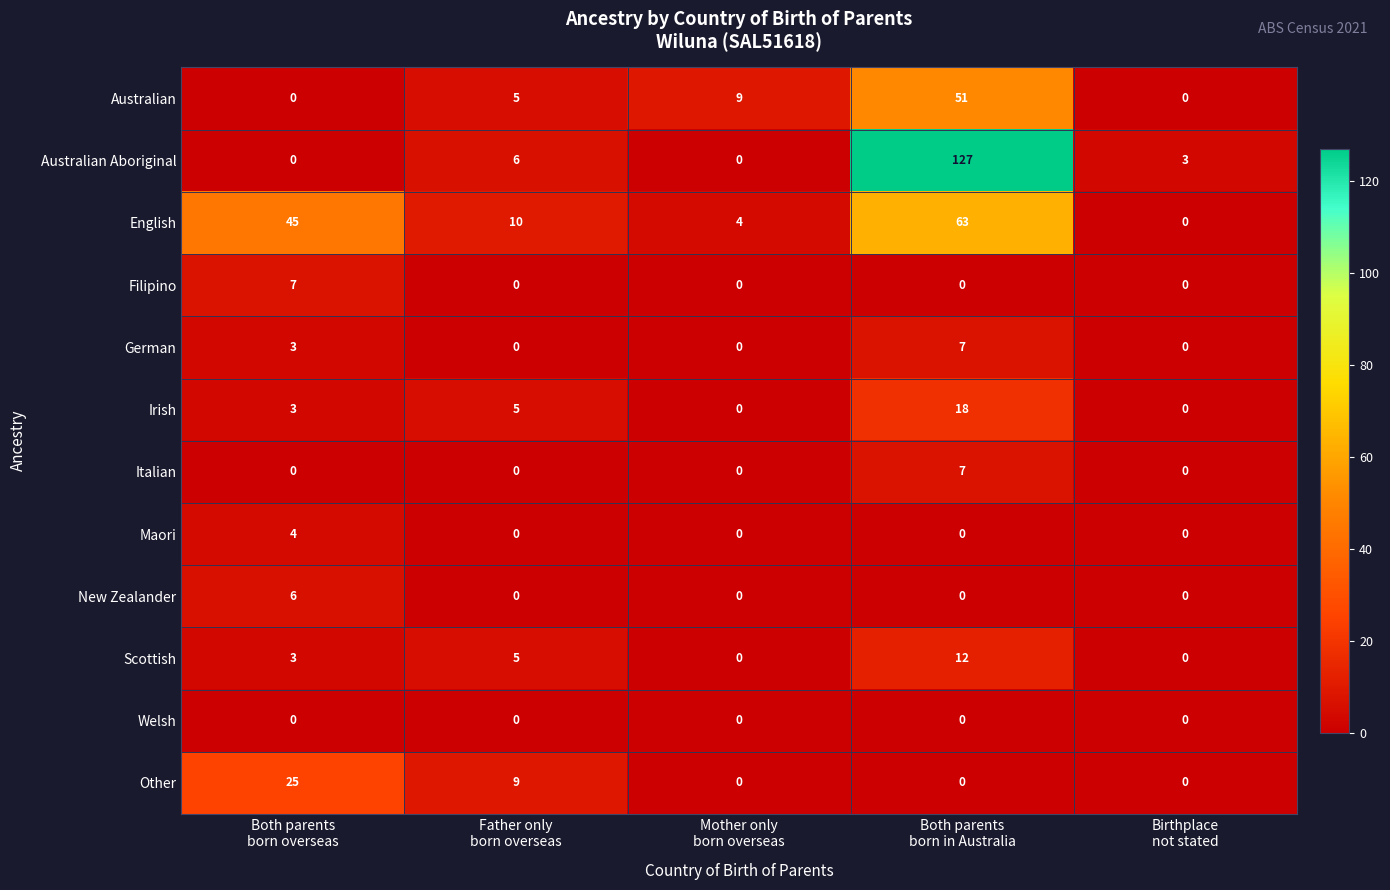

Which series has the widest spread of values?

Australian Aboriginal